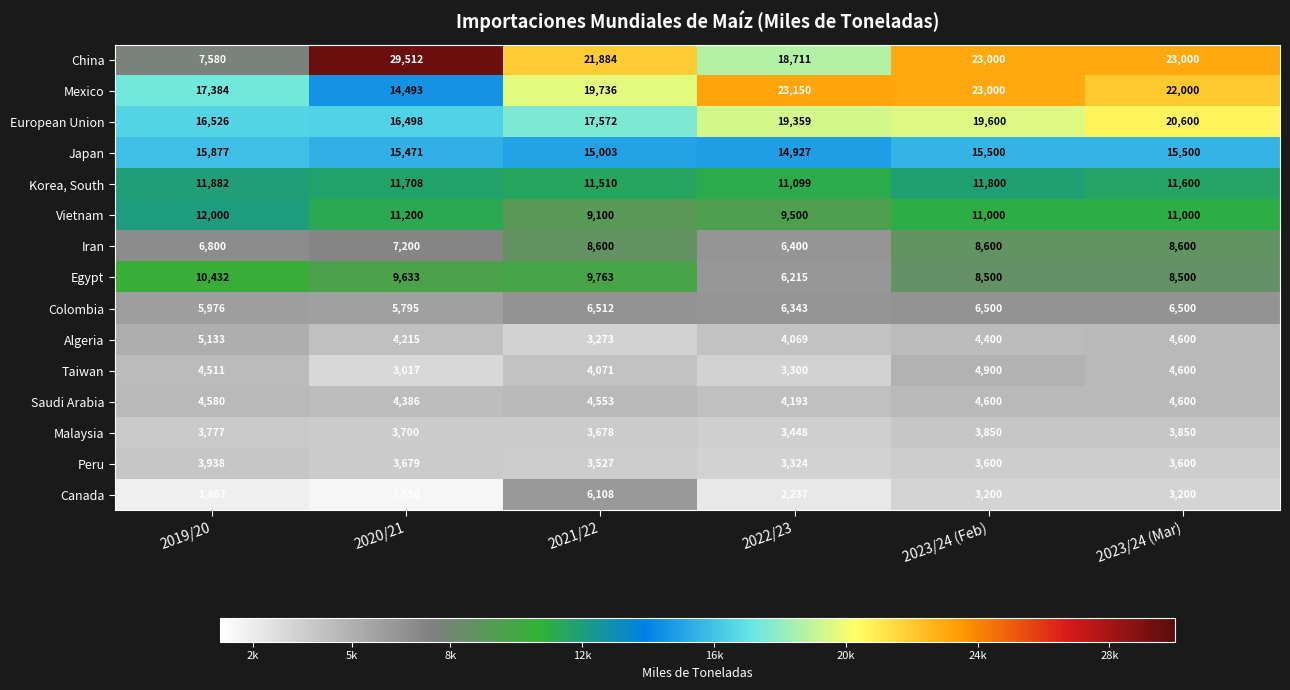

Rank the series by their maximum value, from lowest to highest.

Malaysia, Peru, Saudi Arabia, Taiwan, Algeria, Canada, Colombia, Iran, Egypt, Korea, South, Vietnam, Japan, European Union, Mexico, China